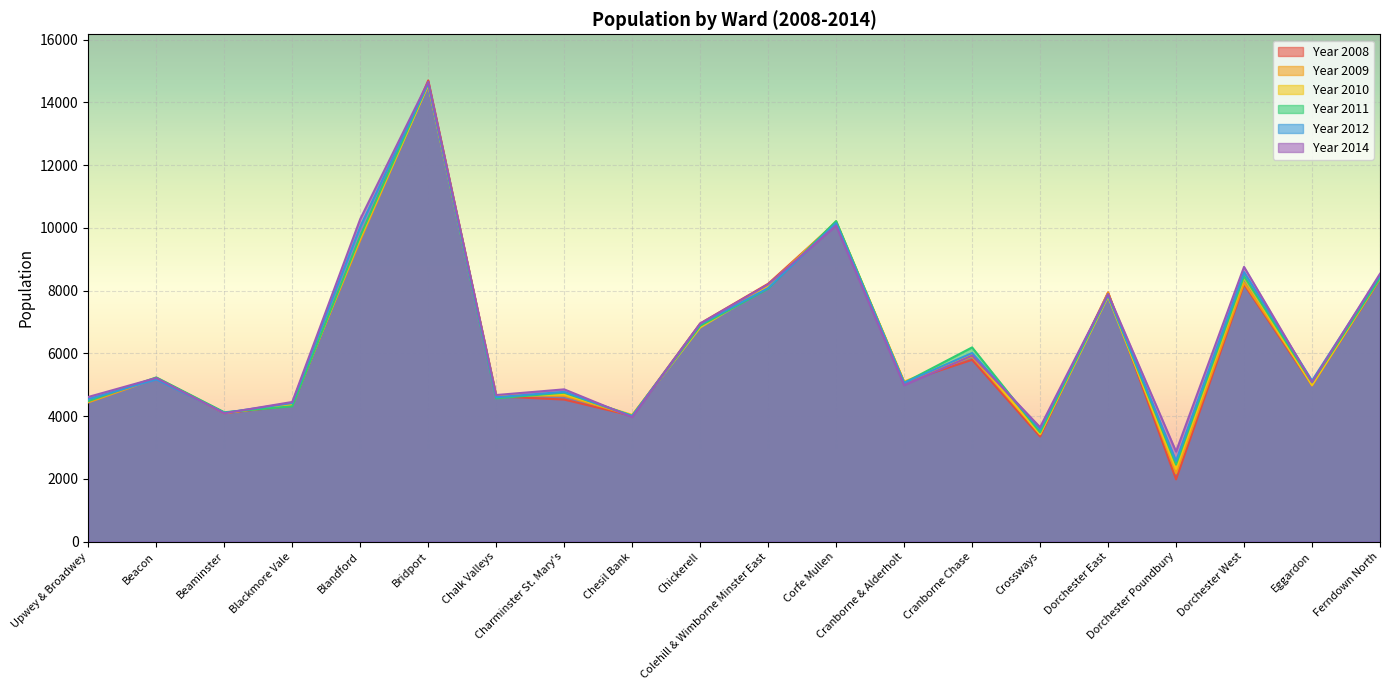

What is the label of the 17th point from the right?

Blackmore Vale